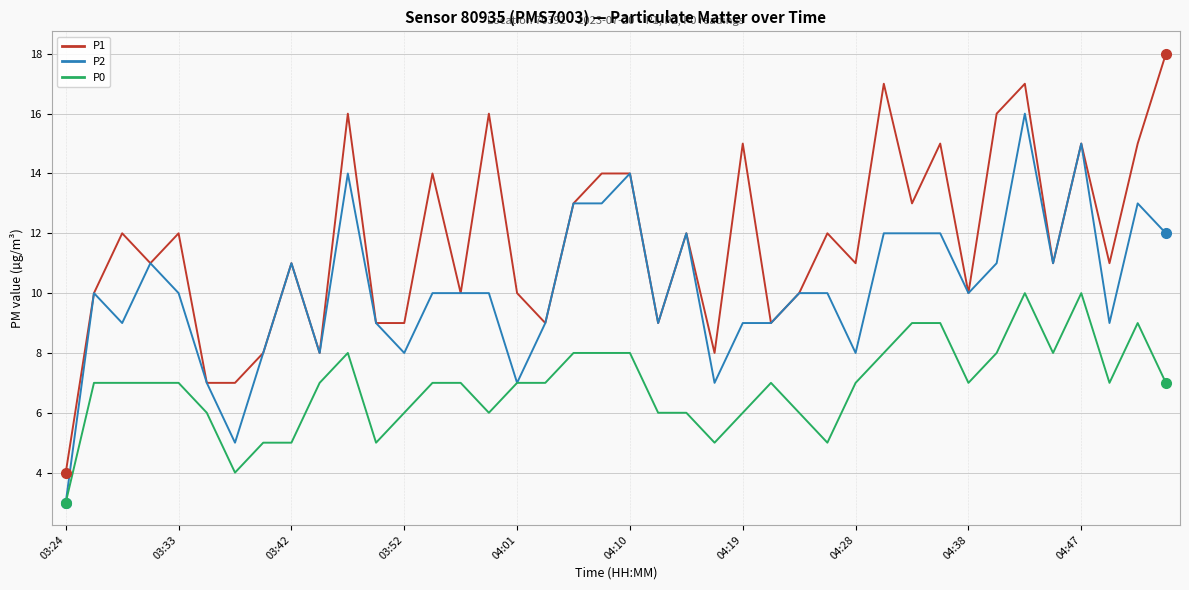

True or false: P0 and P1 cross at least once.

False